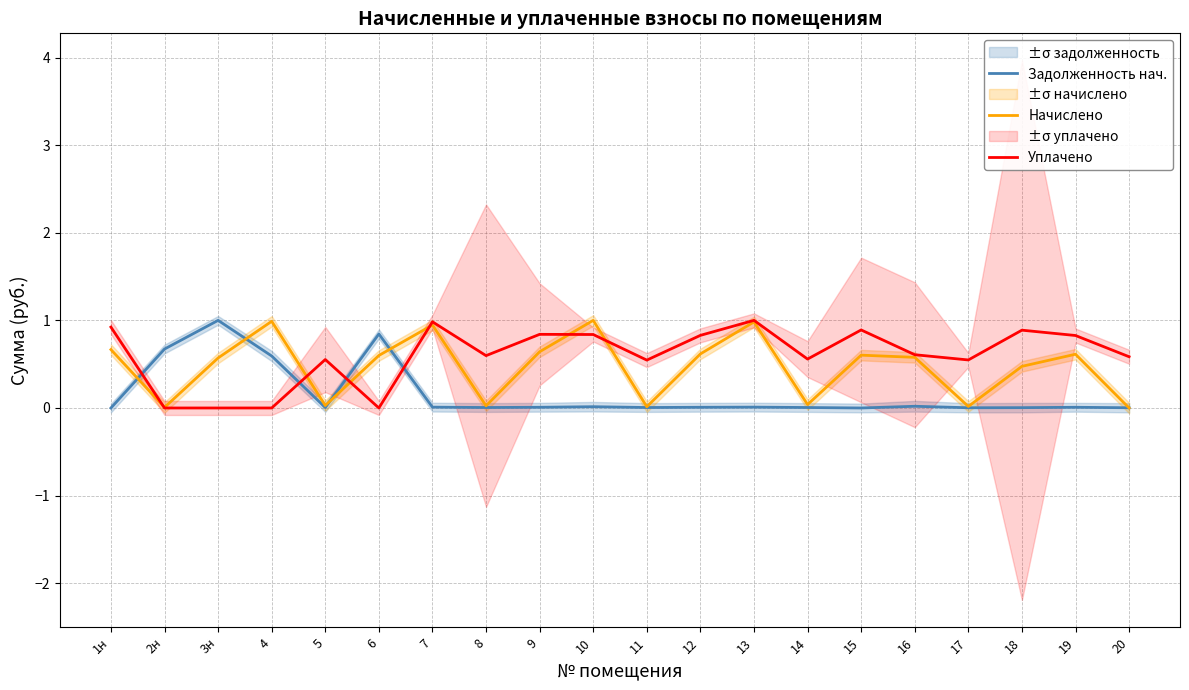

Rank the series at 15 from lowest to highest value.

Задолженность нач., Начислено, Уплачено